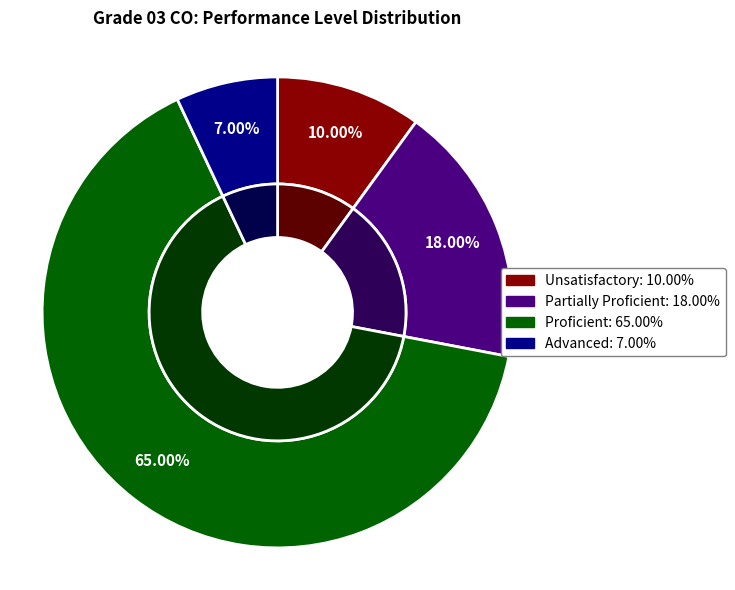

Rank the series at 301 - 600 from highest to lowest value.

Proficient, Partially Proficient, Unsatisfactory, Advanced